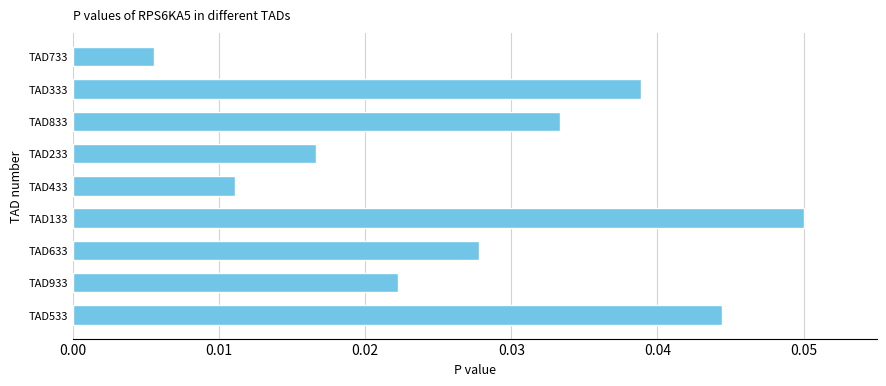

At which category does the chart reach its peak across all series?

TAD133